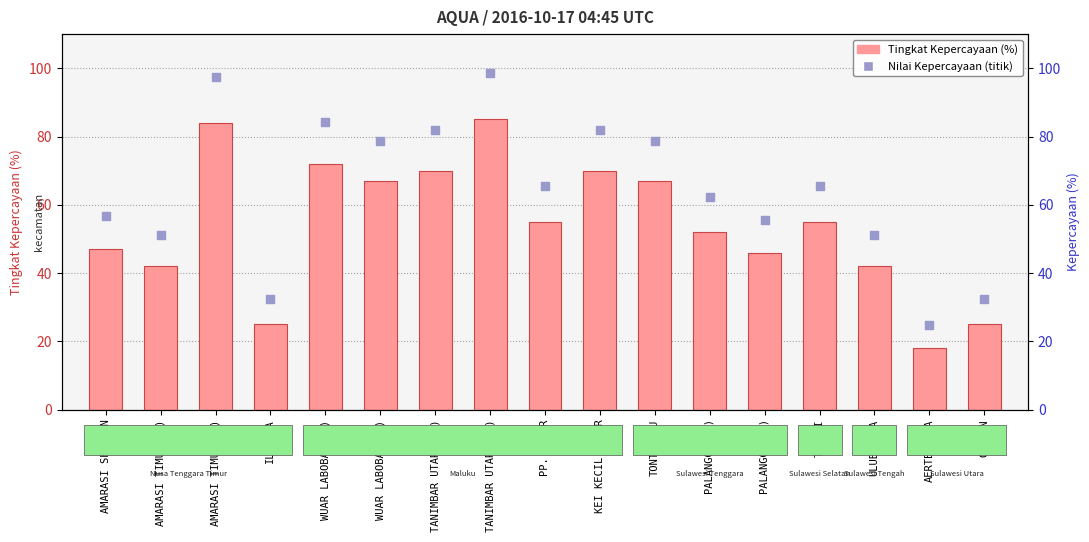

What is the total value across all series at TANIMBAR UTARA (1)?

152.0